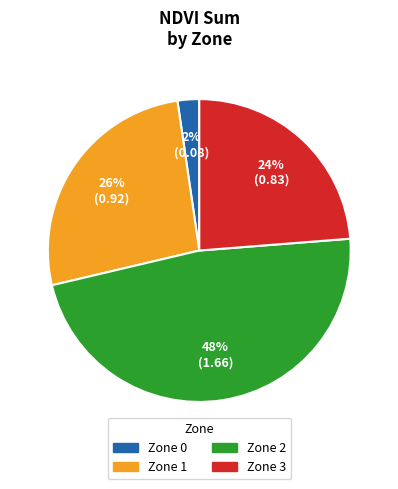

What is the largest slice in the pie chart?

Zone 2